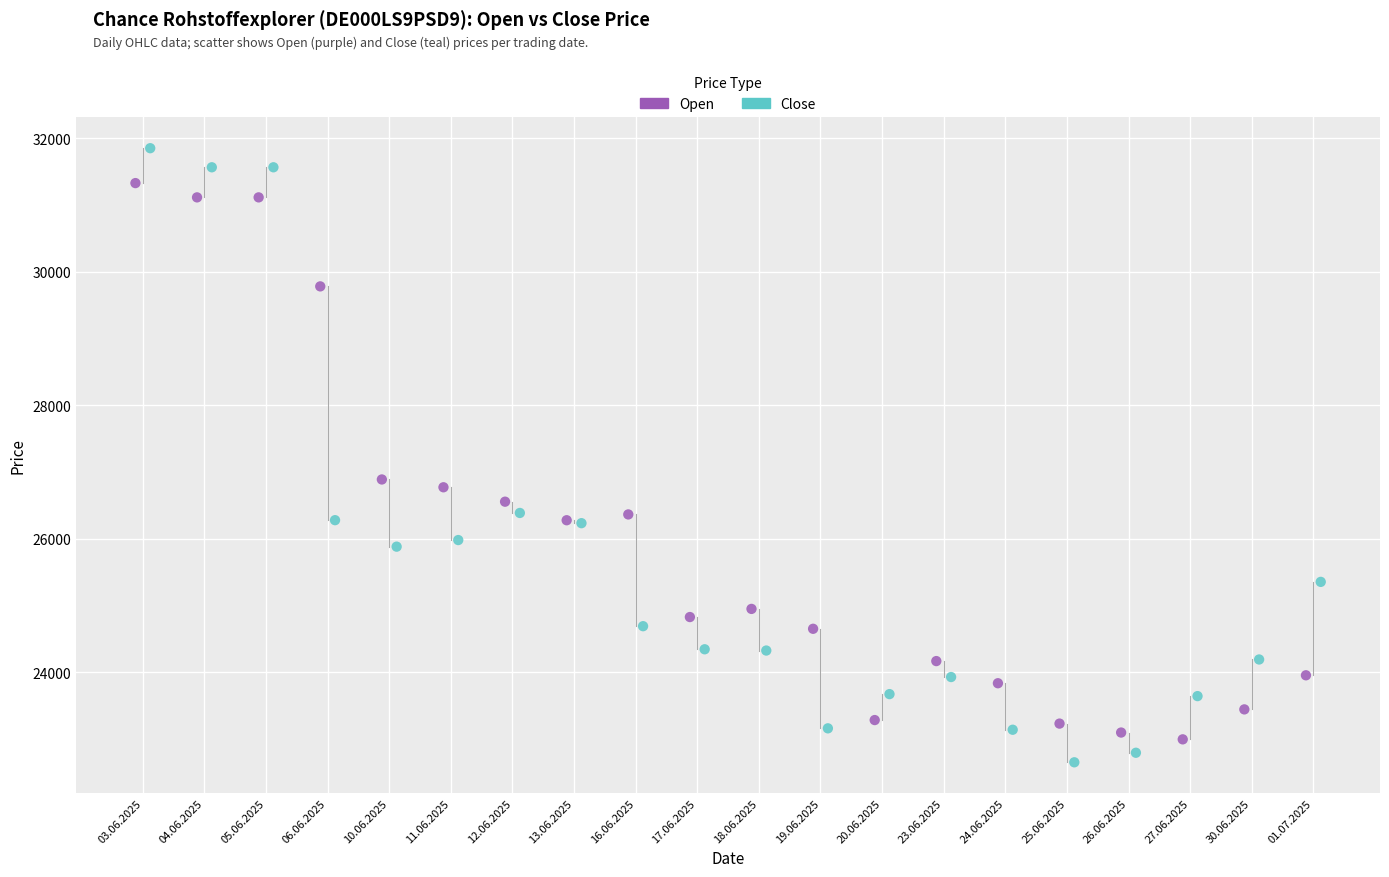

Which series reaches the minimum Y coordinate?

Close